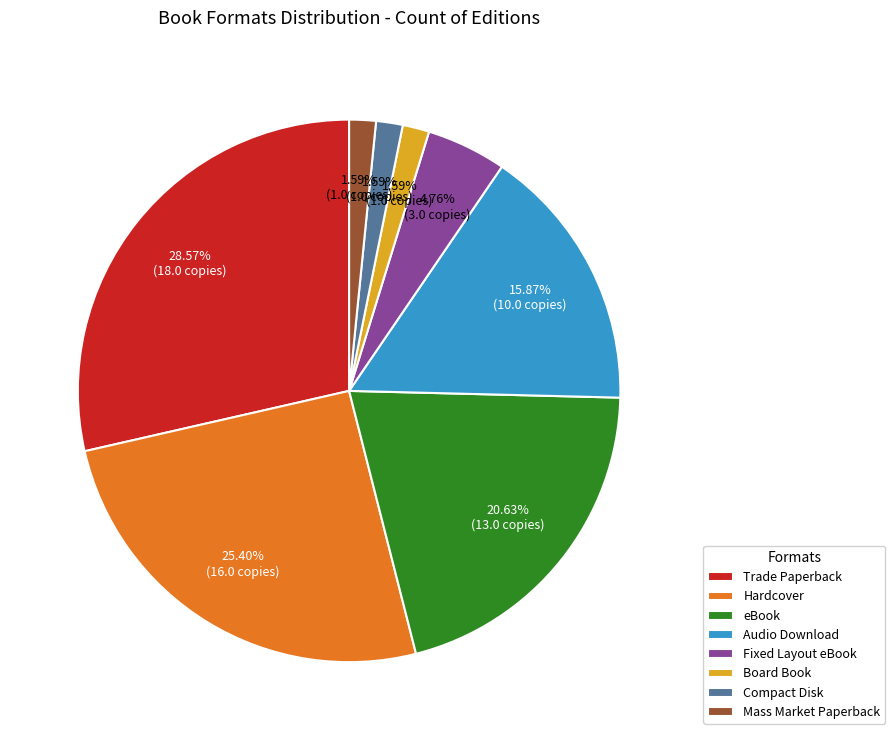

Which category has the biggest portion of the pie?

Trade Paperback